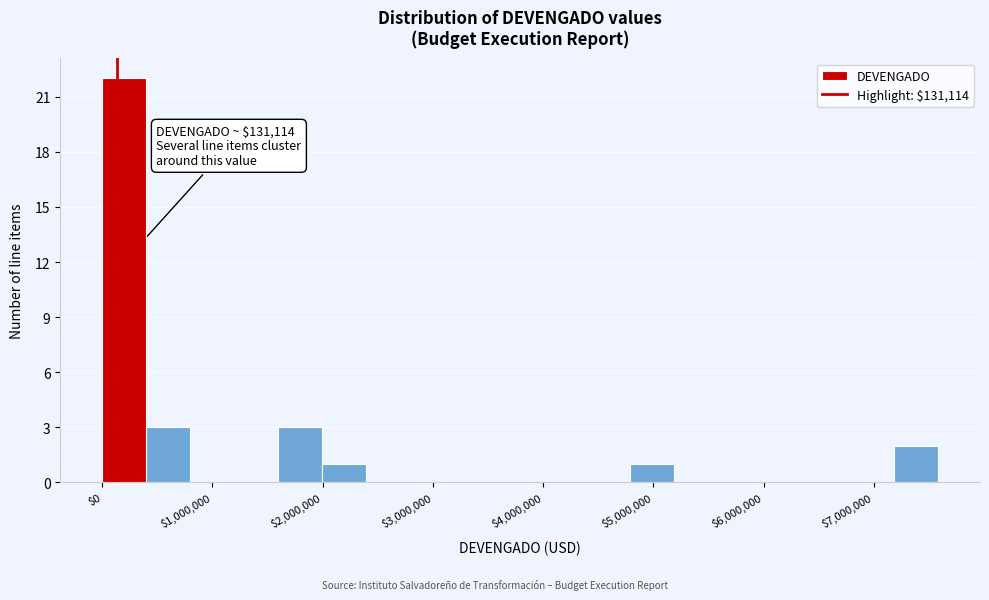

Around what value on the x-axis is the tallest bar? Give the approximate position of its centre, as read against the axis.

200000